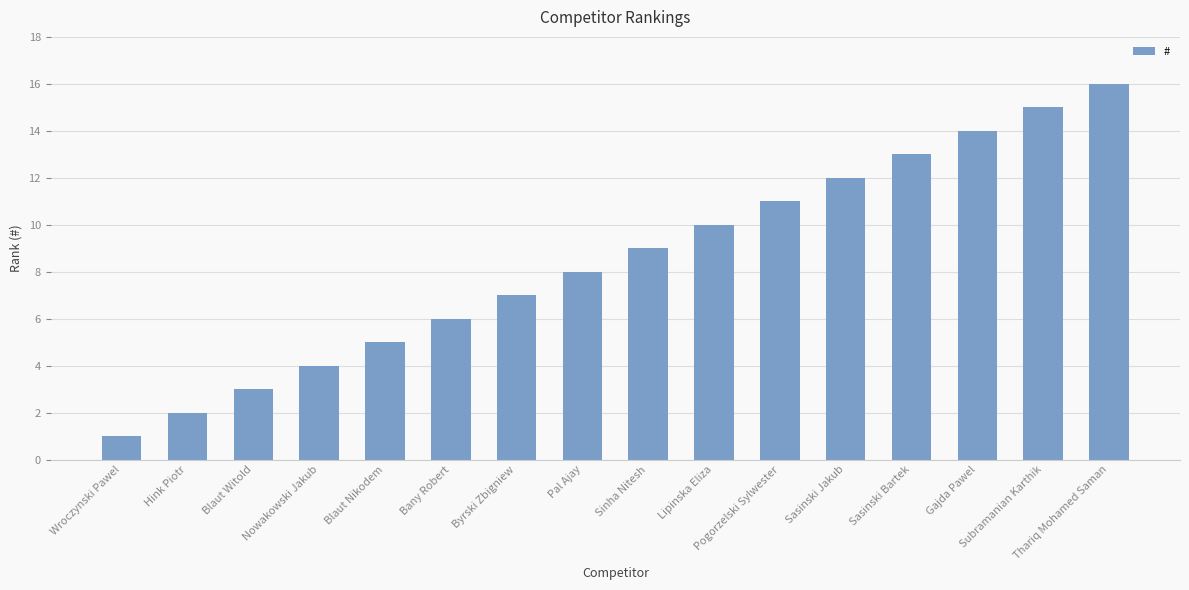

List the labels in order of value, smallest first.

Wroczynski Pawel, Hink Piotr, Blaut Witold, Nowakowski Jakub, Blaut Nikodem, Bany Robert, Byrski Zbigniew, Pal Ajay, Sinha Nitesh, Lipinska Eliza, Pogorzelski Sylwester, Sasinski Jakub, Sasinski Bartek, Gajda Pawel, Subramanian Karthik, Thariq Mohamed Saman